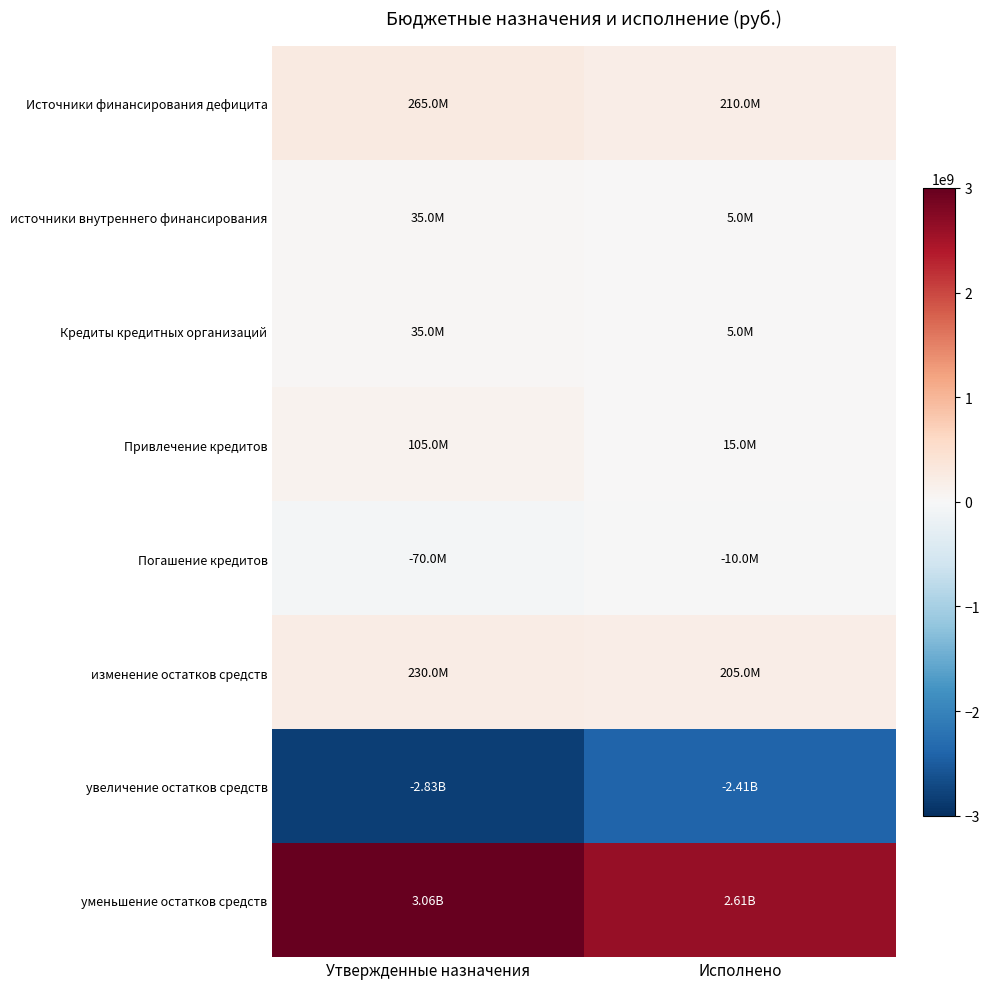

Reading right to left, what are all the values shown in this chart?

Источники финансирования дефицита: Исполнено=209959377.3	Утвержденные назначения=265000000.0
источники внутреннего финансирования: Исполнено=5000000.0	Утвержденные назначения=35000000.0
Кредиты кредитных организаций: Исполнено=5000000.0	Утвержденные назначения=35000000.0
Привлечение кредитов: Исполнено=15000000.0	Утвержденные назначения=105000000.0
Погашение кредитов: Исполнено=-10000000.0	Утвержденные назначения=-70000000.0
изменение остатков средств: Исполнено=204959377.3	Утвержденные назначения=230000000.0
увеличение остатков средств: Исполнено=-2407402072.6	Утвержденные назначения=-2825611231.5
уменьшение остатков средств: Исполнено=2612361449.9	Утвержденные назначения=3055611231.5